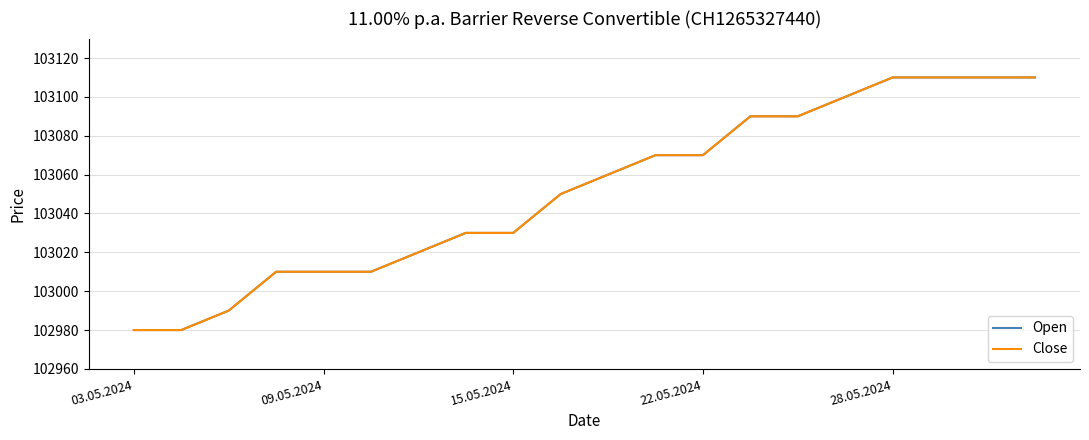

Is this an area chart (filled region under the line)?

No